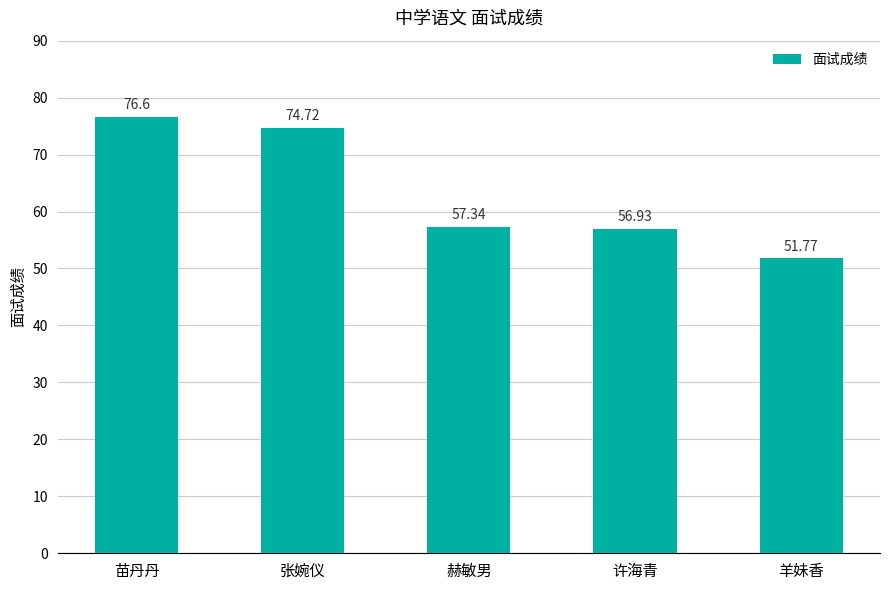

List the labels in order of value, largest first.

苗丹丹, 张婉仪, 赫敏男, 许海青, 羊妹香